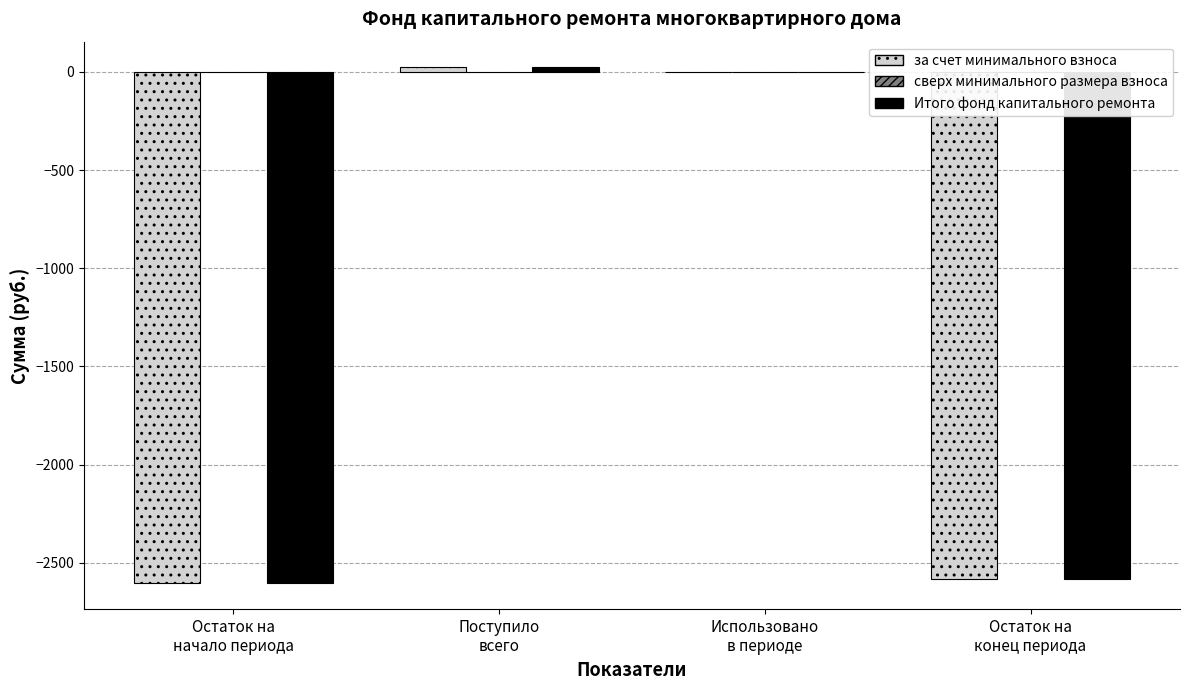

How many series are shown in this chart?

2